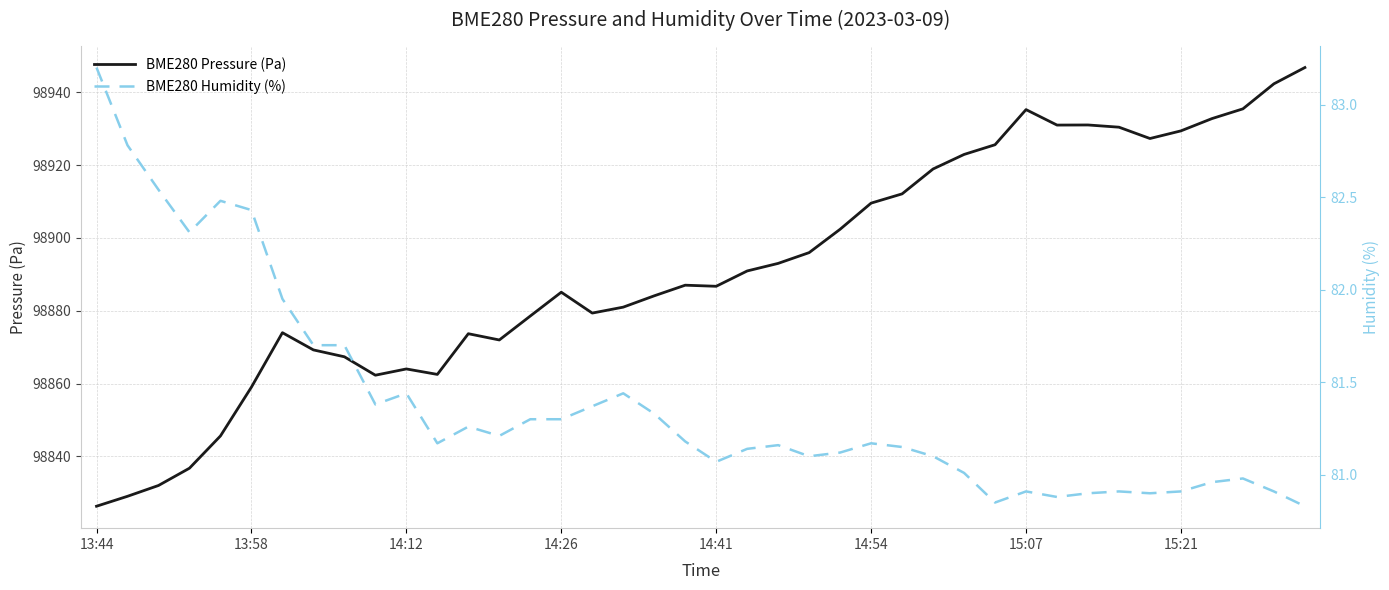

The BME280 Pressure (Pa) series shows 137145.0 at 23. True or false?

False